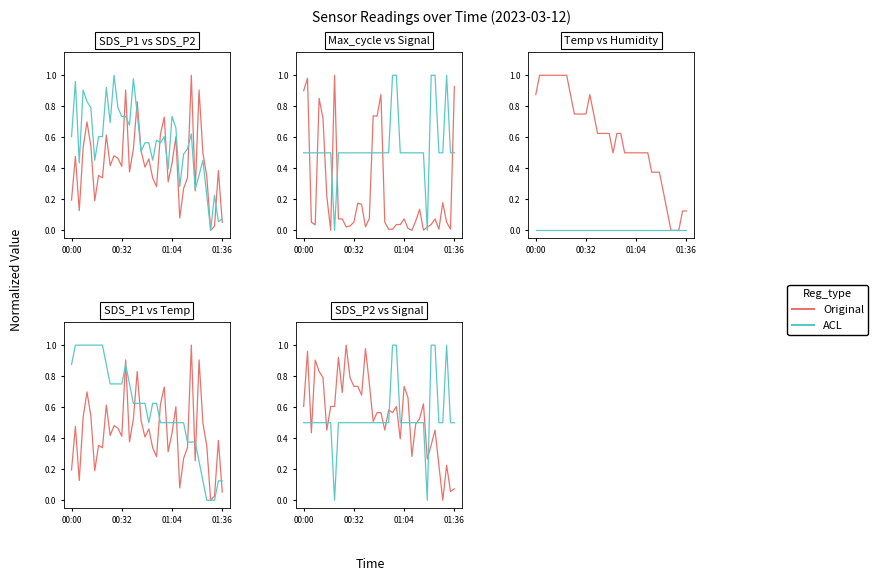

Which has a higher value, 12 or 16?

16